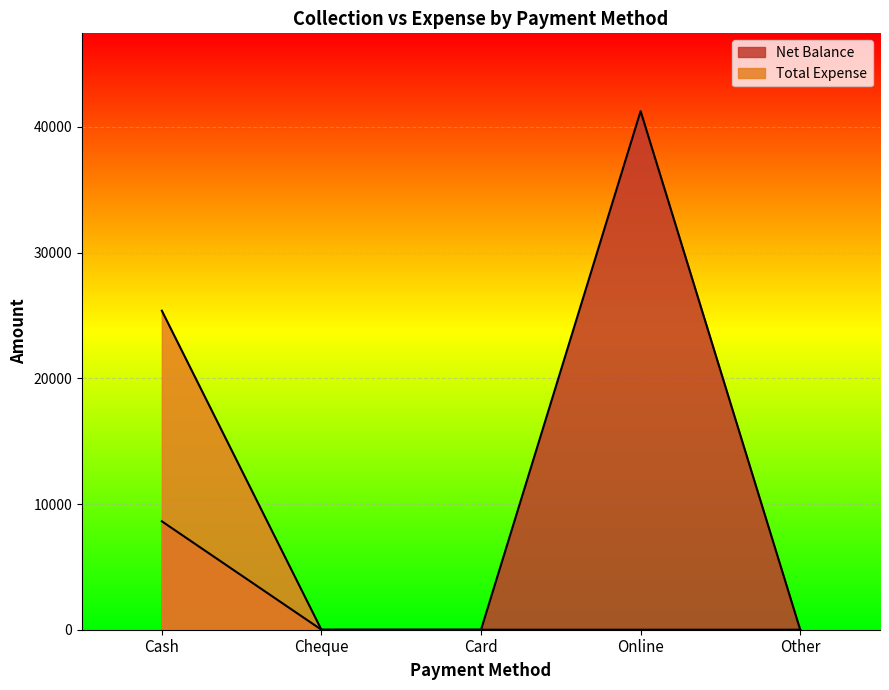

Reading left to right, transcribe all the data shown in this chart.

Net Balance: 8624	0	0	41250	0
Total Expense: 25376	0	0	0	0